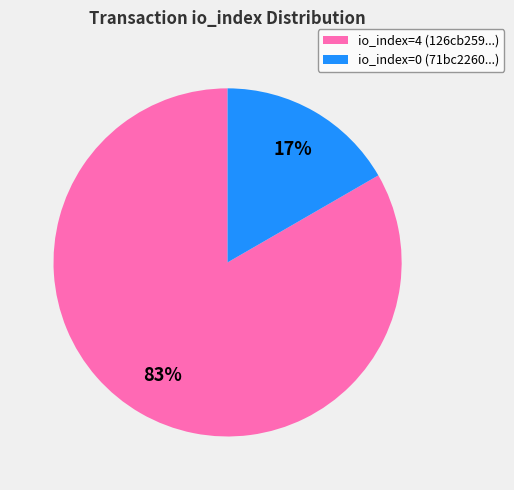

Does io_index=4 (126cb259...) represent more than half of the total?

Yes